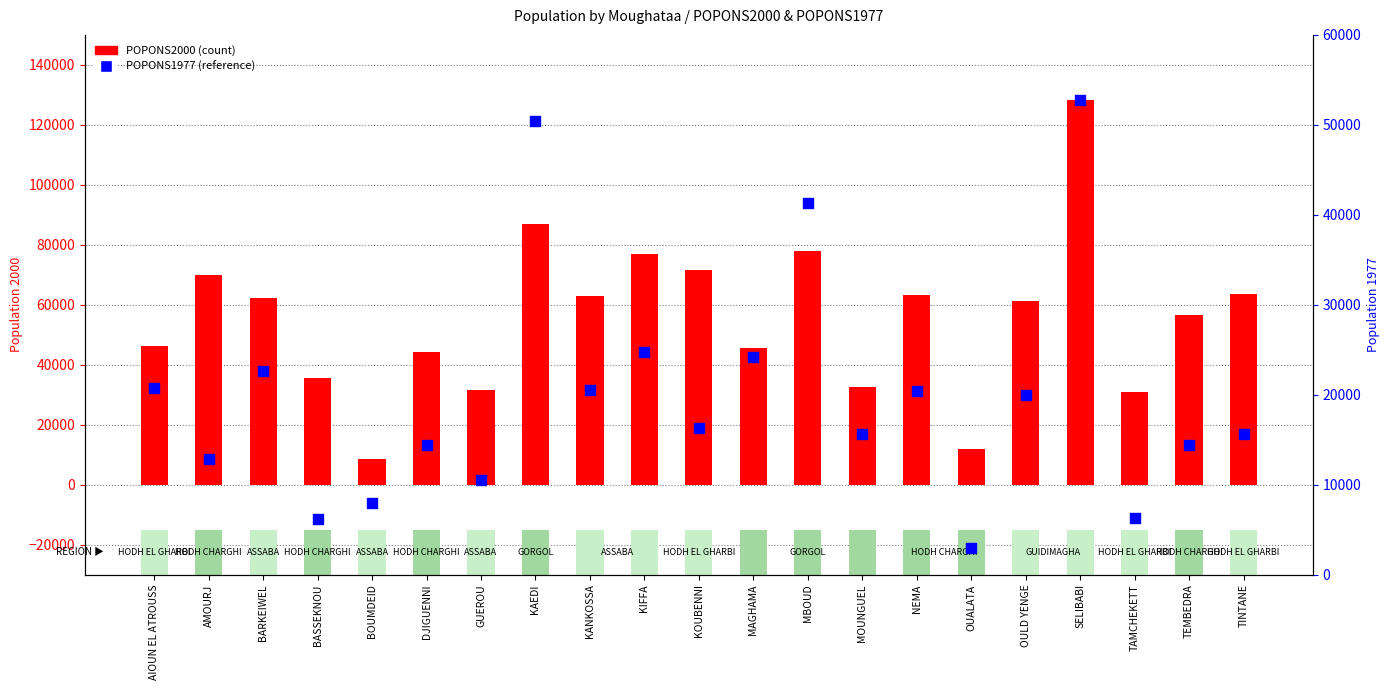

What are all the series names shown in the legend?

POPONS2000, POPONS1977